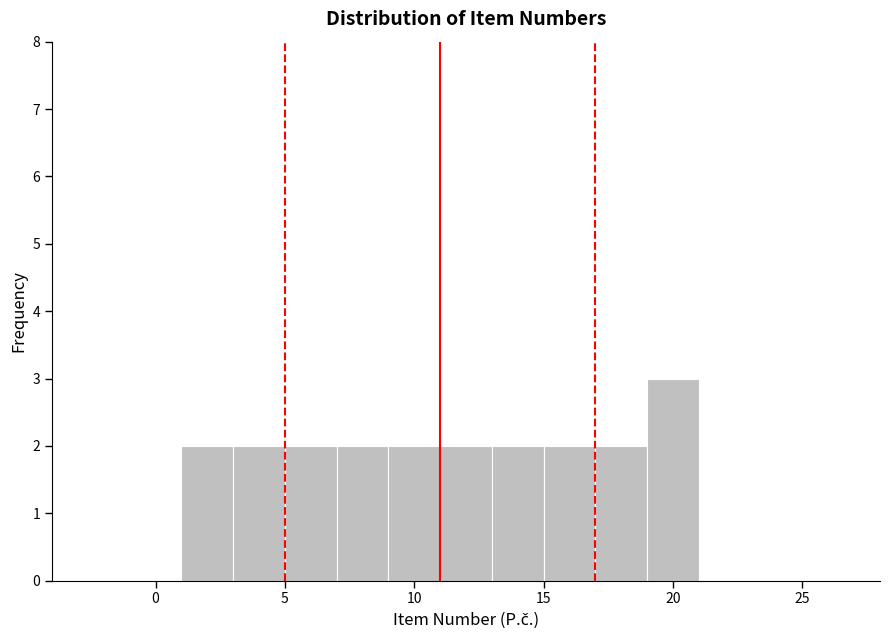

Over which range of the x-axis is the bar tallest?

19 to 21